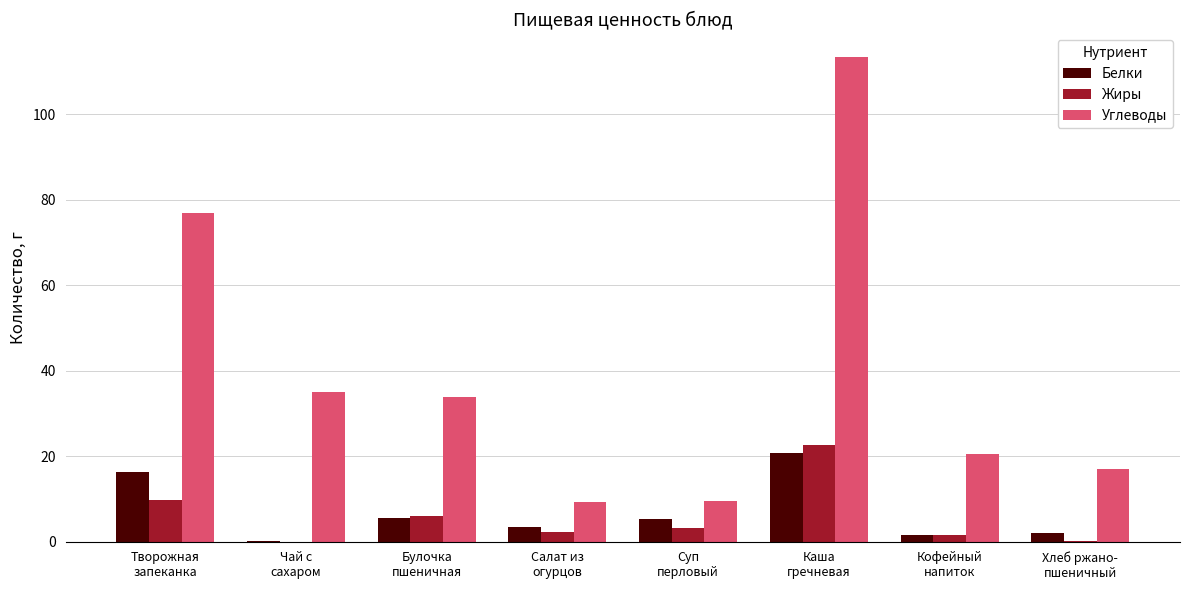

What is the difference between the Белки values at Творожная
запеканка and Чай с
сахаром?

16.1